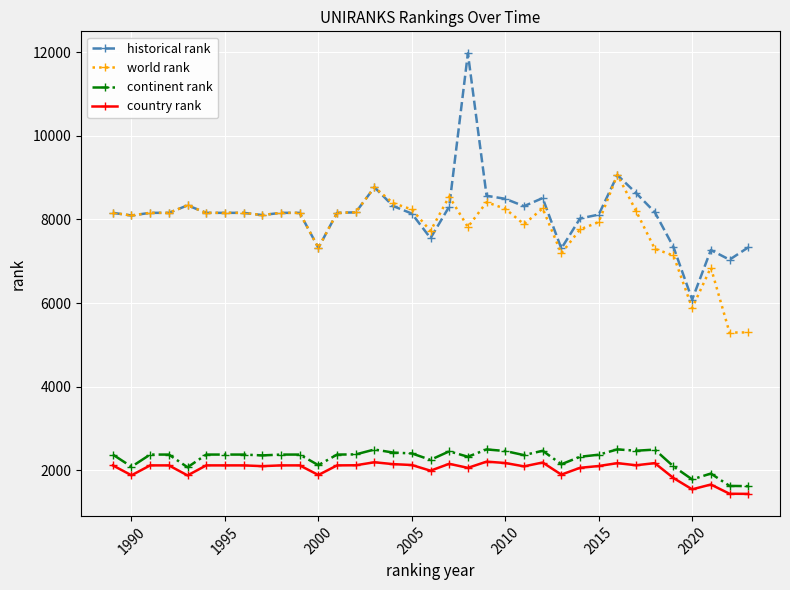

What is the value of the continent rank point at the 14th from the left?

2376.0